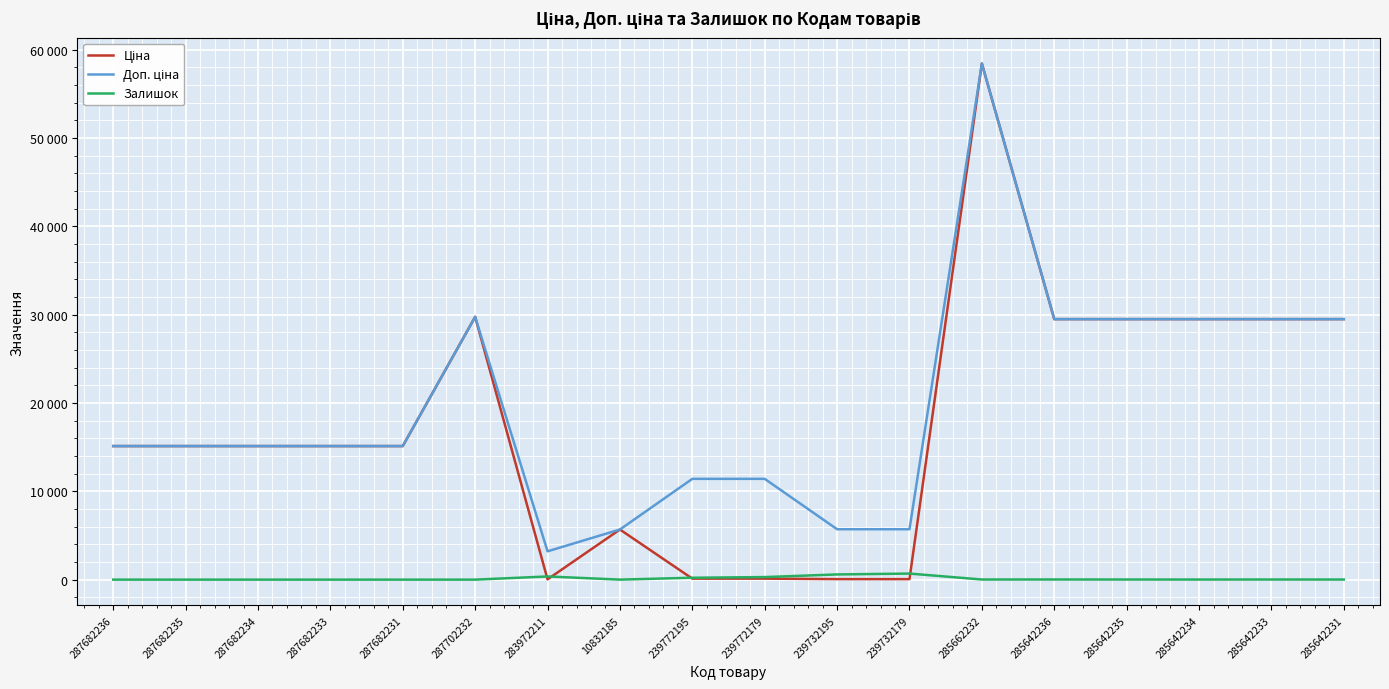

The Ціна series shows 15120.0 at 287682235. True or false?

True